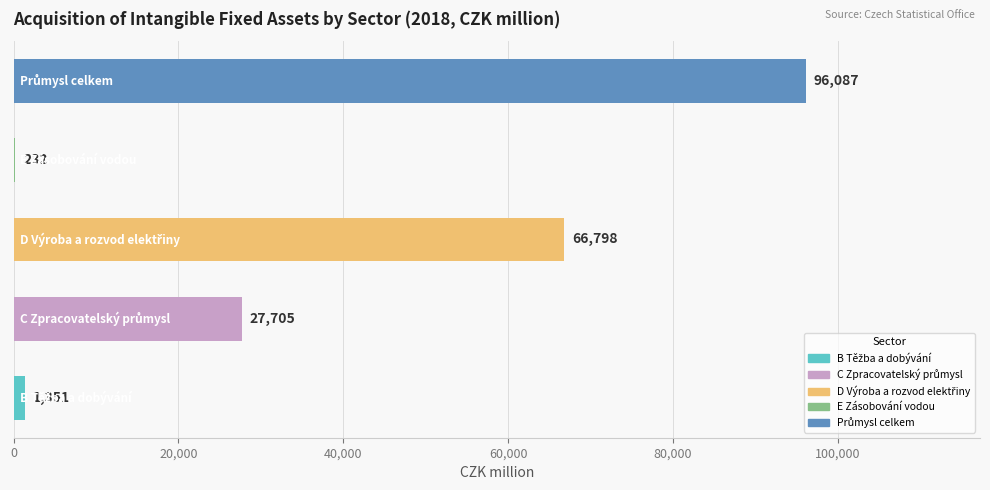

What is the sum of all values?

192173